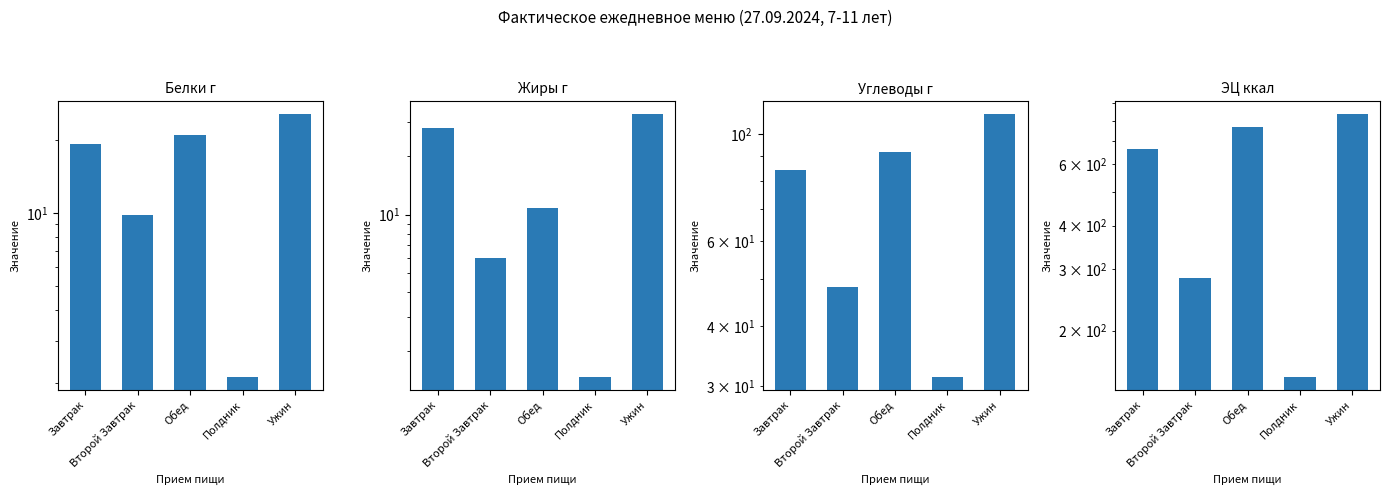

Where is Белки г nearest to the value 13?

Второй Завтрак